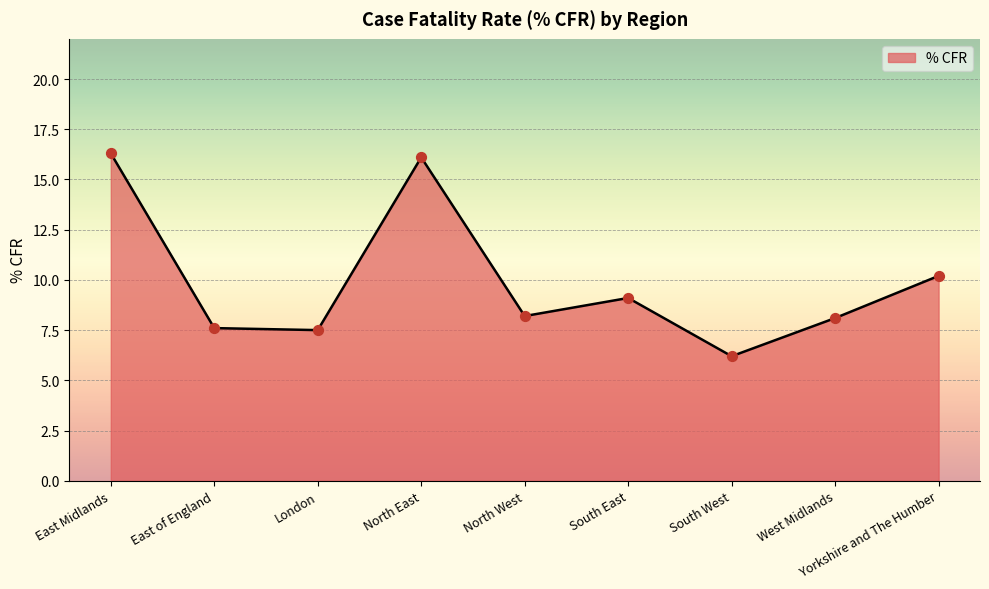

What is the ratio of the value at East Midlands to the value at South West?

2.6